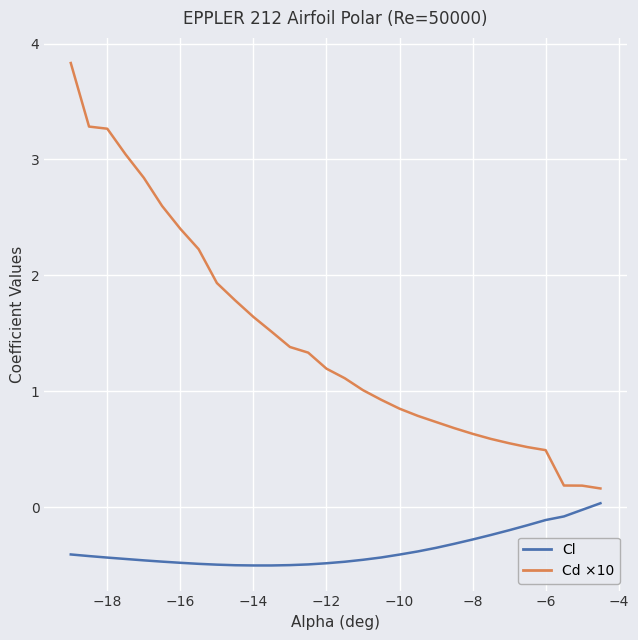

Which series has the widest spread of values?

Cd ×10